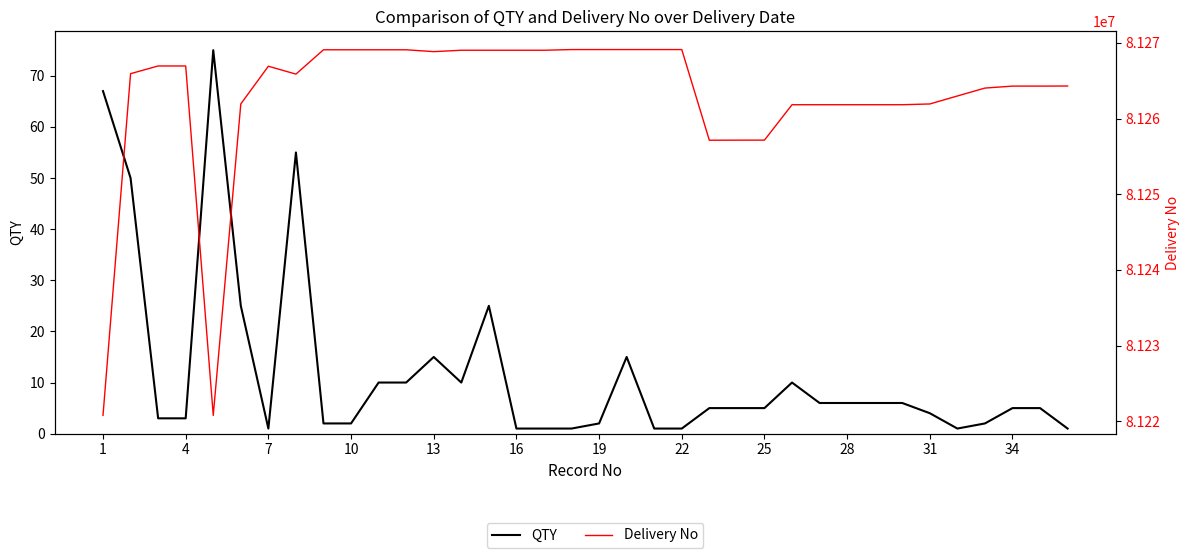

Is the value of QTY at 13 greater than the value of Delivery No at 15?

No